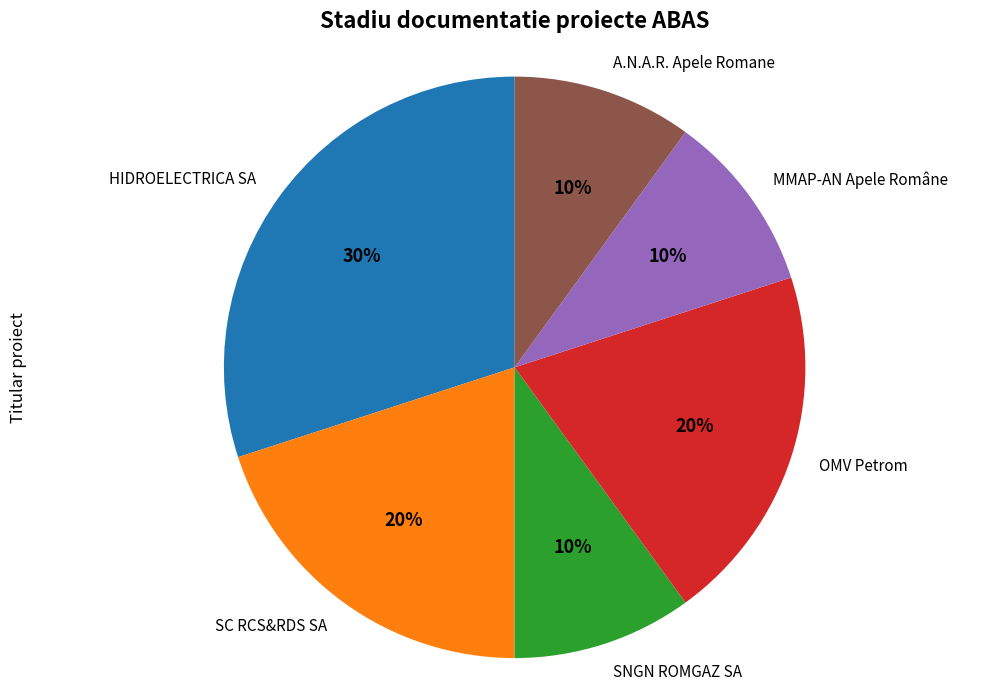

Which has a higher value, HIDROELECTRICA SA or MMAP-AN Apele Române?

HIDROELECTRICA SA